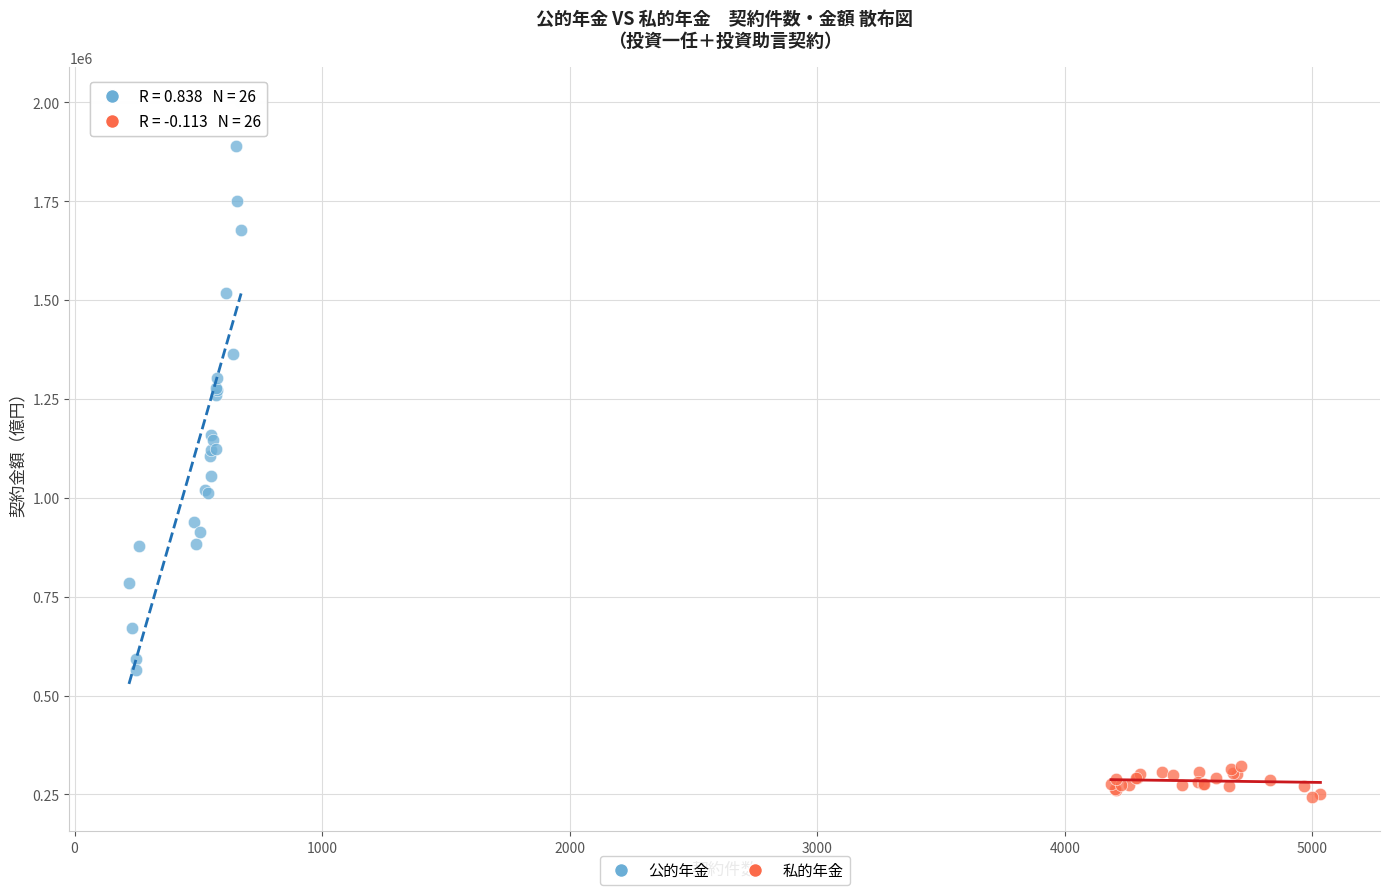

Which series reaches the maximum Y coordinate?

公的年金